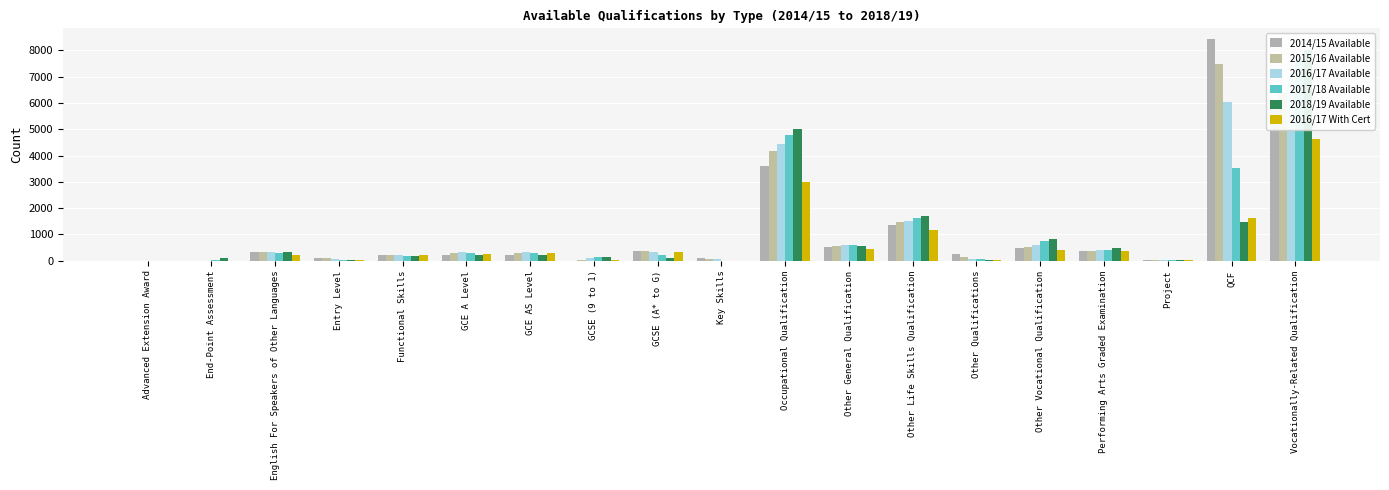

What is the value of the 2014/15 Available bar at the 17th from the left?

18